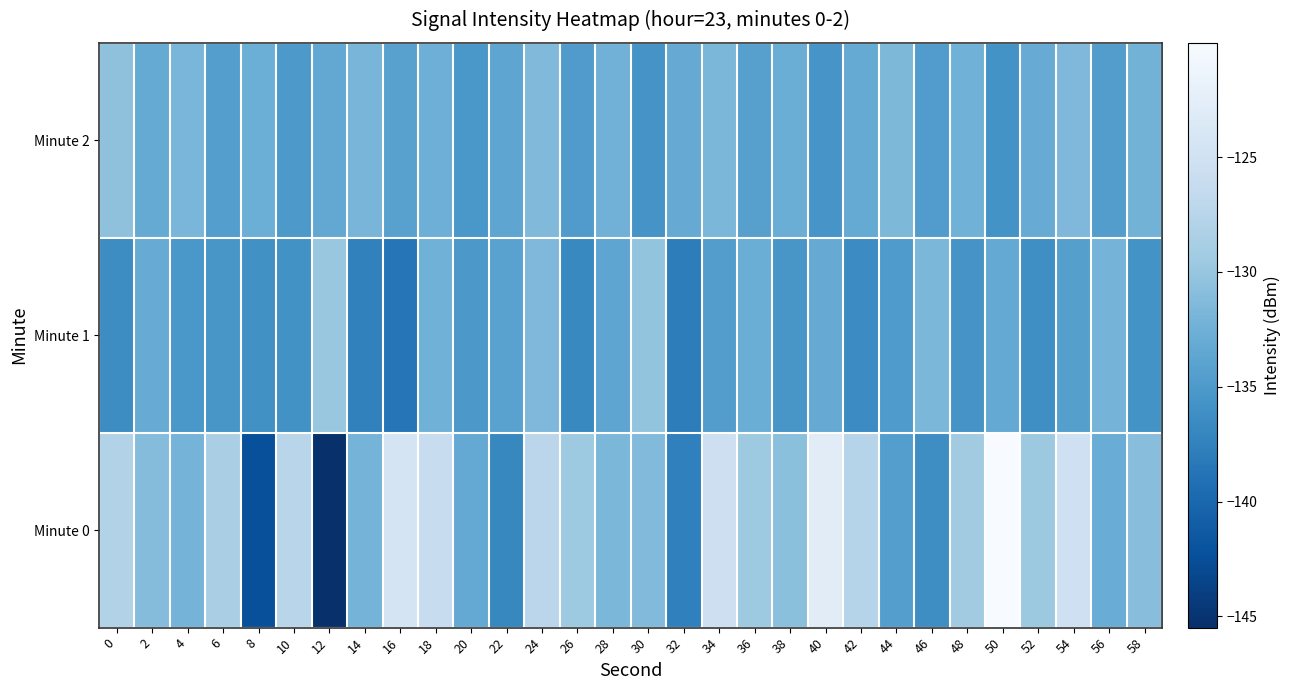

Reading right to left, transcribe all the data shown in this chart.

Minute 0: 58=-130.9	56=-132.9	54=-125.3	52=-129.6	50=-120.0	48=-129.3	46=-136.3	44=-134.5	42=-127.7	40=-122.9	38=-130.7	36=-129.6	34=-125.5	32=-137.6	30=-131.3	28=-131.7	26=-129.6	24=-127.3	22=-136.9	20=-133.3	18=-126.1	16=-124.5	14=-132.1	12=-145.5	10=-127.5	8=-142.4	6=-128.6	4=-132.1	2=-131.2	0=-128.0
Minute 1: 58=-135.8	56=-132.1	54=-134.4	52=-136.2	50=-133.3	48=-135.6	46=-131.7	44=-134.9	42=-136.5	40=-133.1	38=-135.4	36=-132.8	34=-134.6	32=-137.9	30=-130.2	28=-133.7	26=-136.8	24=-131.5	22=-134.1	20=-135.2	18=-132.4	16=-138.7	14=-137.5	12=-129.9	10=-135.9	8=-136.0	6=-135.4	4=-135.3	2=-133.0	0=-136.4
Minute 2: 58=-132.2	56=-134.6	54=-131.5	52=-133.0	50=-135.8	48=-132.4	46=-134.7	44=-131.6	42=-133.2	40=-135.5	38=-132.8	36=-134.3	34=-131.7	32=-133.1	30=-135.6	28=-132.3	26=-134.8	24=-131.4	22=-133.7	20=-135.3	18=-132.6	16=-134.2	14=-131.9	12=-133.4	10=-135.1	8=-132.7	6=-134.5	4=-131.8	2=-133.2	0=-130.5